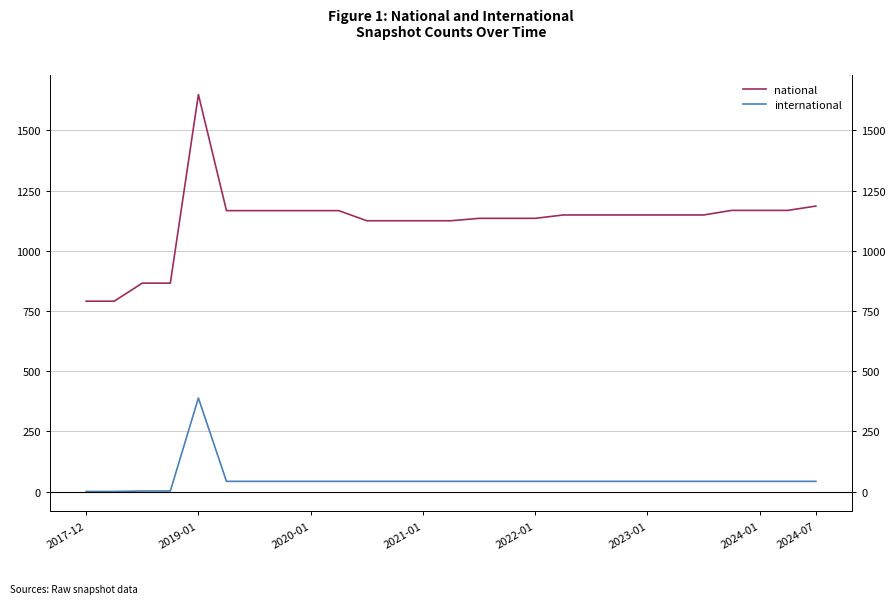

What is the maximum value for national?

1649